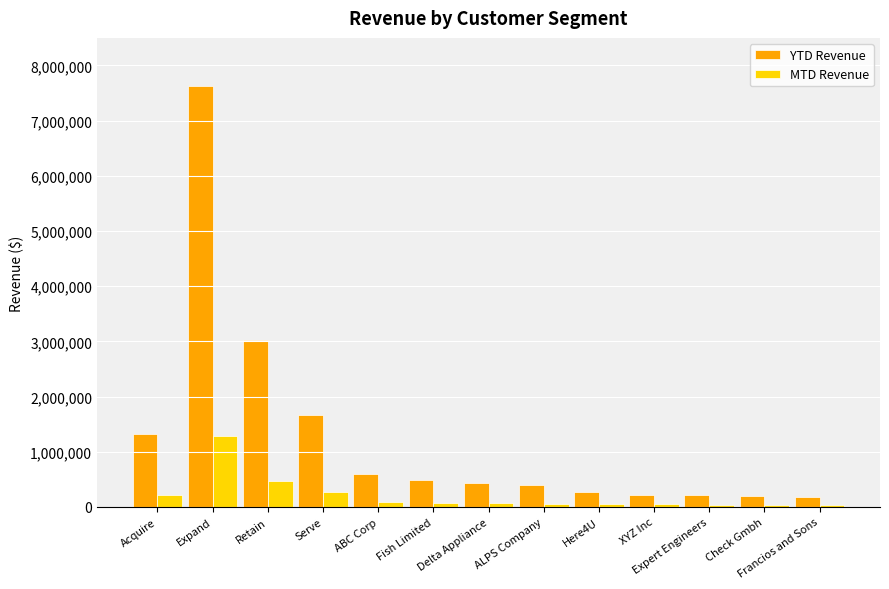

The value of MTD Revenue at Expert Engineers is 35156. True or false?

True